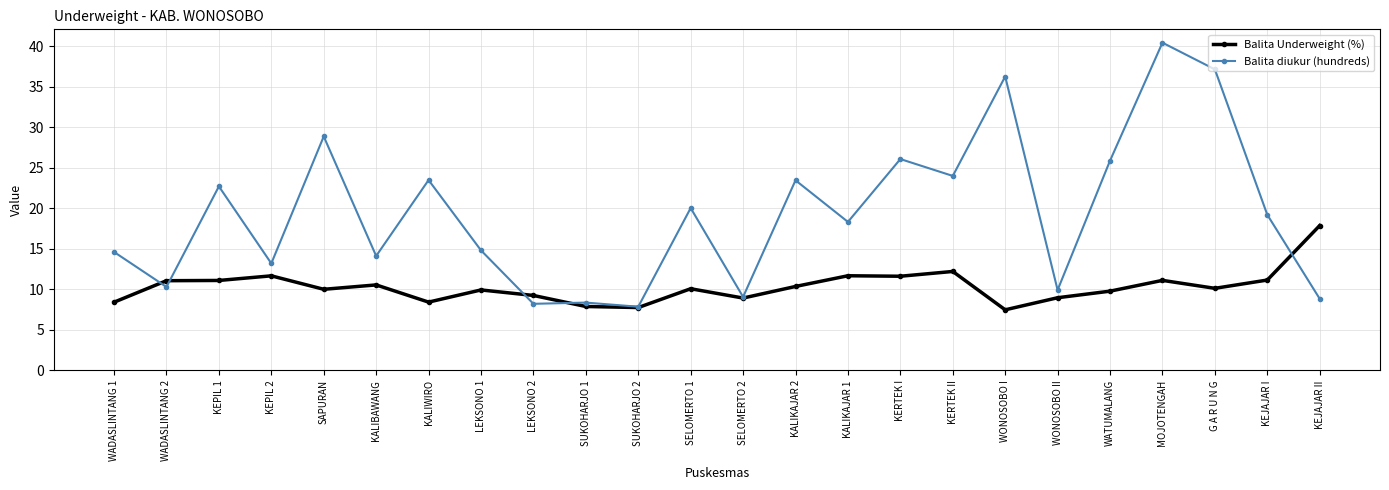

How many values in the Balita diukur (hundreds) series exceed 19?

12